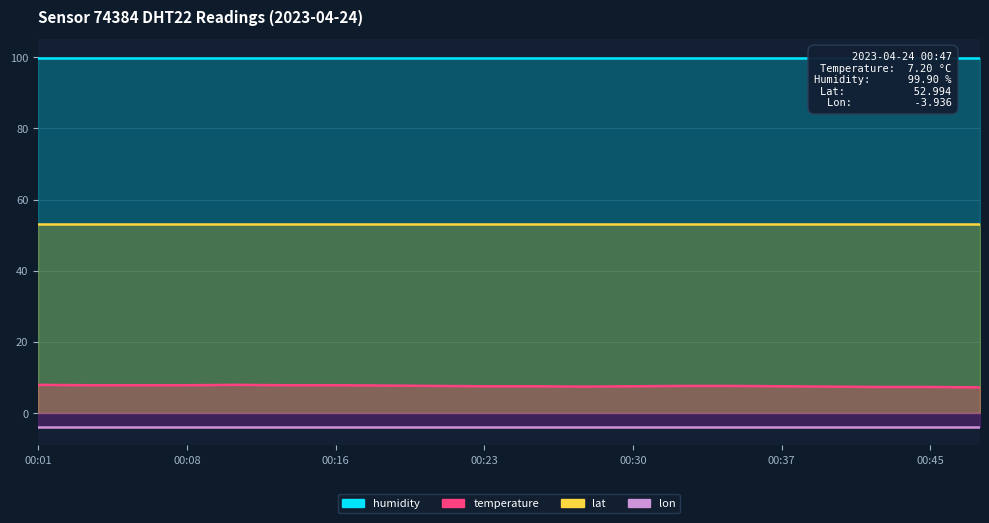

The value of lat at 00:06 is 53.0. True or false?

True